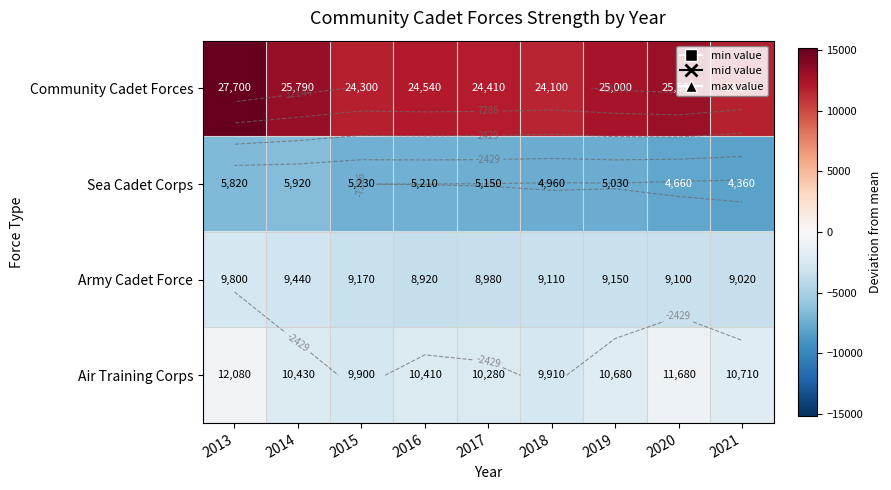

The value of Army Cadet Force at 2014 is -4714.1. True or false?

False